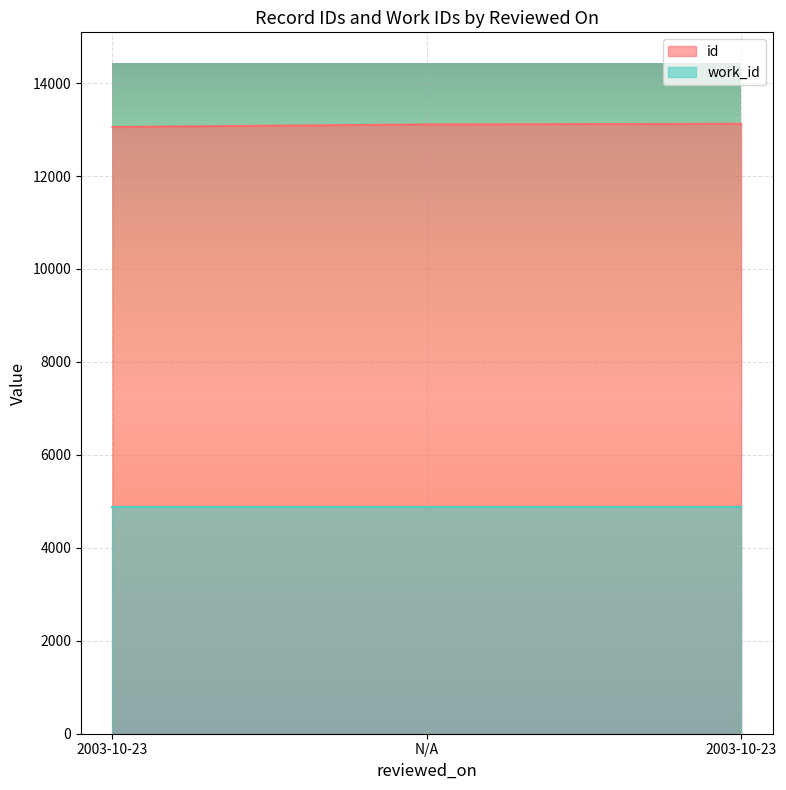

At which label does the data first exceed 13110?

2003-10-23